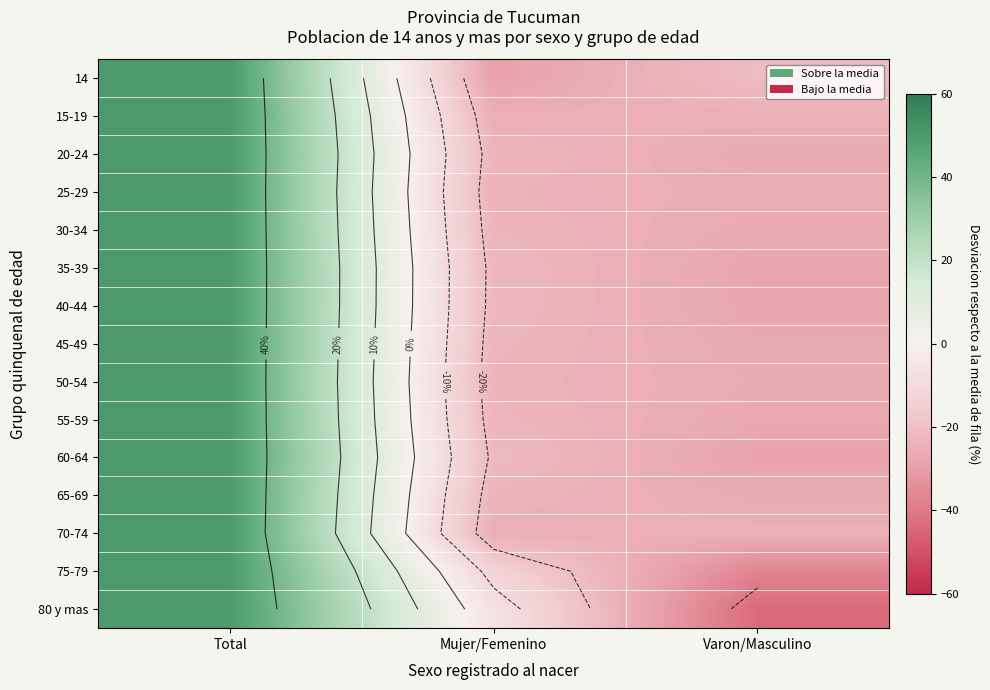

What is the total value across all series at Mujer/Femenino?

-328.1